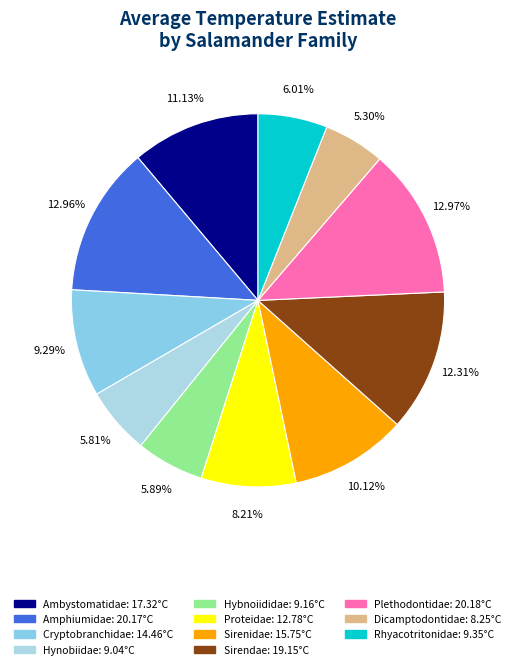

Count the number of slices in the pie.

11